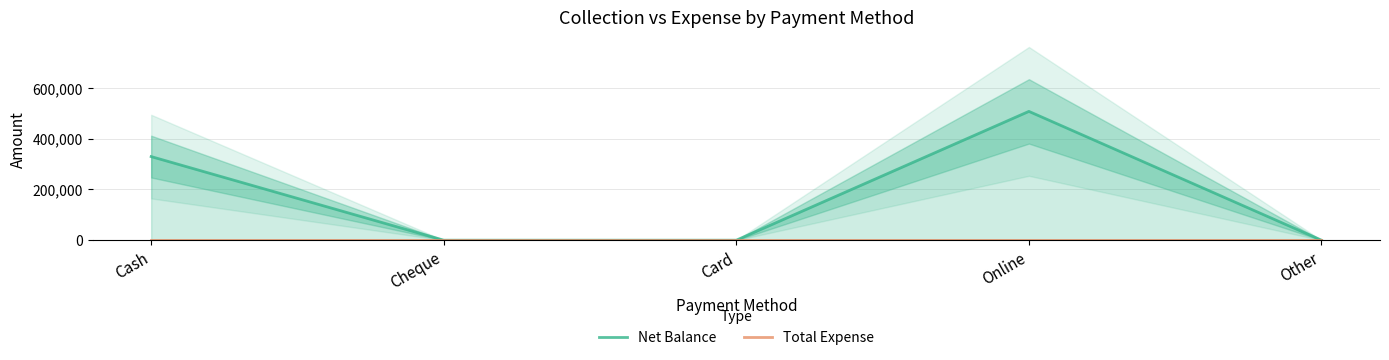

True or false: Net Balance has a value of 0 at Other.

True